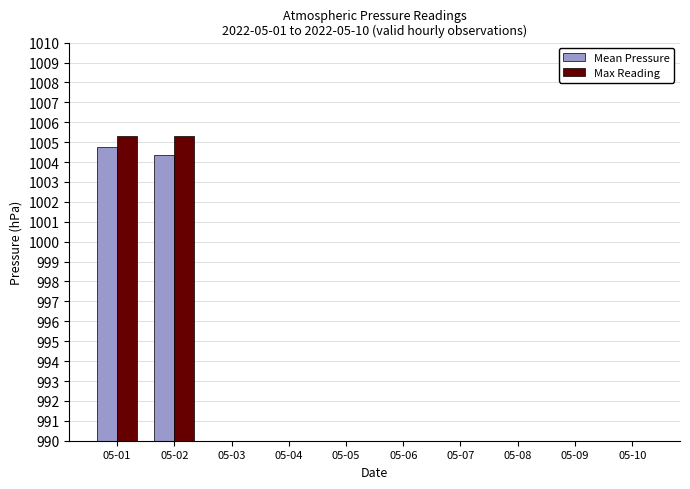

Between 05-10 and 05-04, which is larger?

05-10